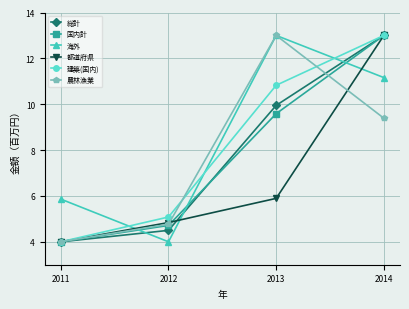

What is the difference between the maximum and minimum values in the 農林漁業 series?

9.0